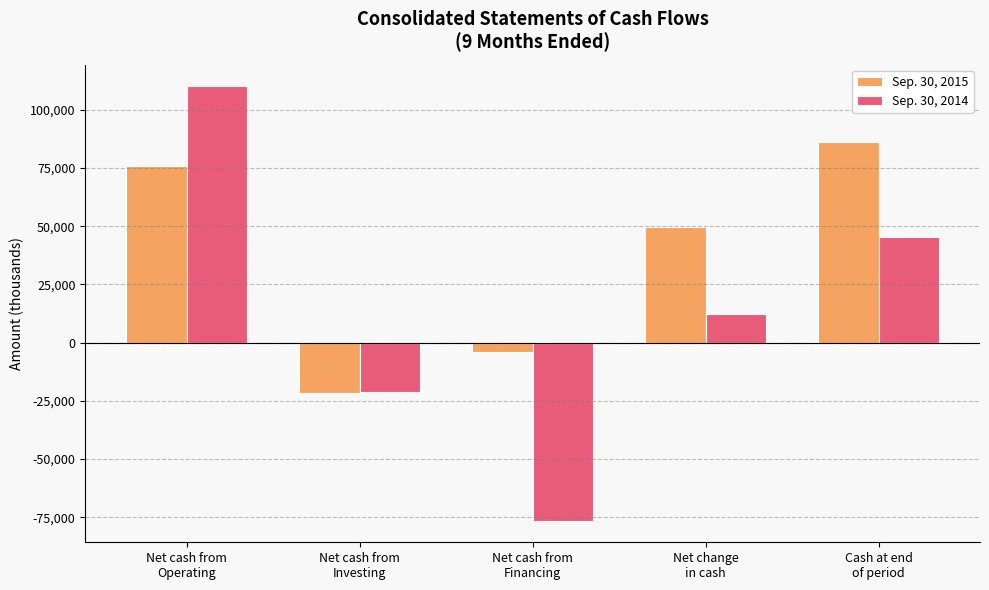

Reading right to left, transcribe all the data shown in this chart.

Sep. 30, 2015: 86047	49840	-4042	-21770	75937
Sep. 30, 2014: 45164	12409	-76436	-21294	110071